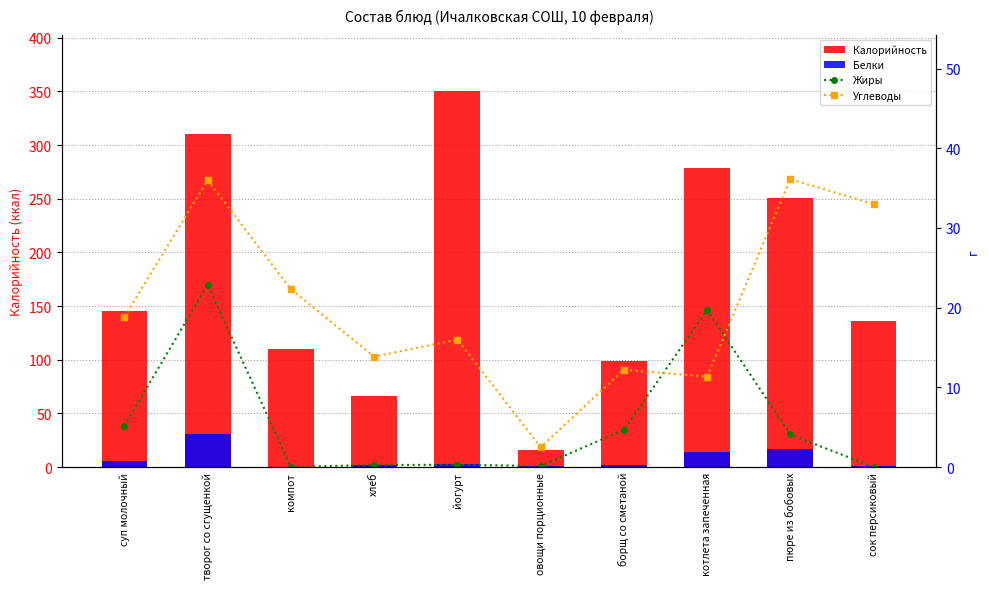

How many data points in Жиры are above 4?

5